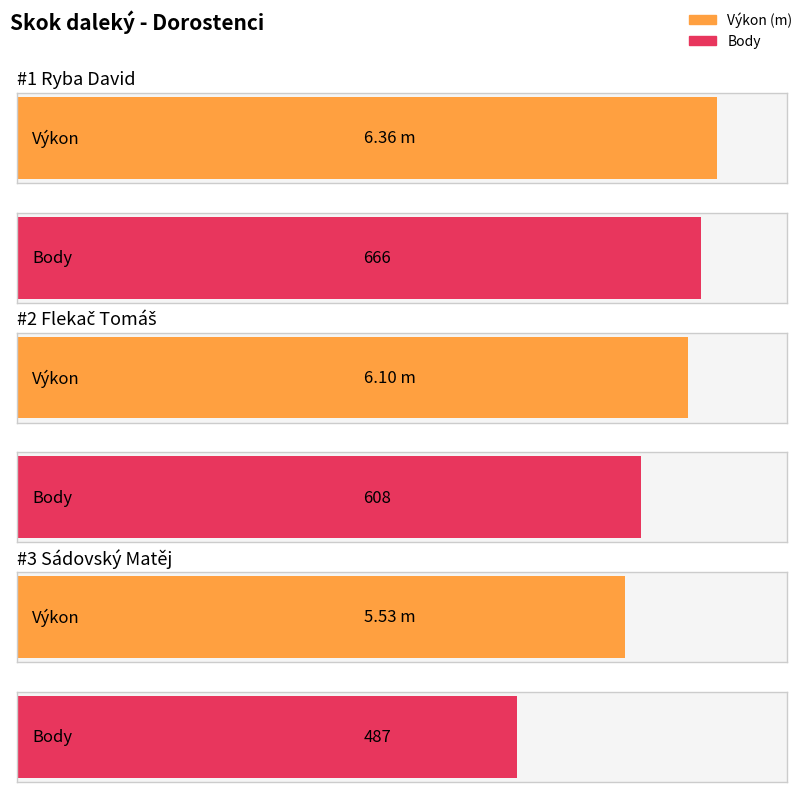

List the series in order of their peak value, highest first.

Body, Výkon